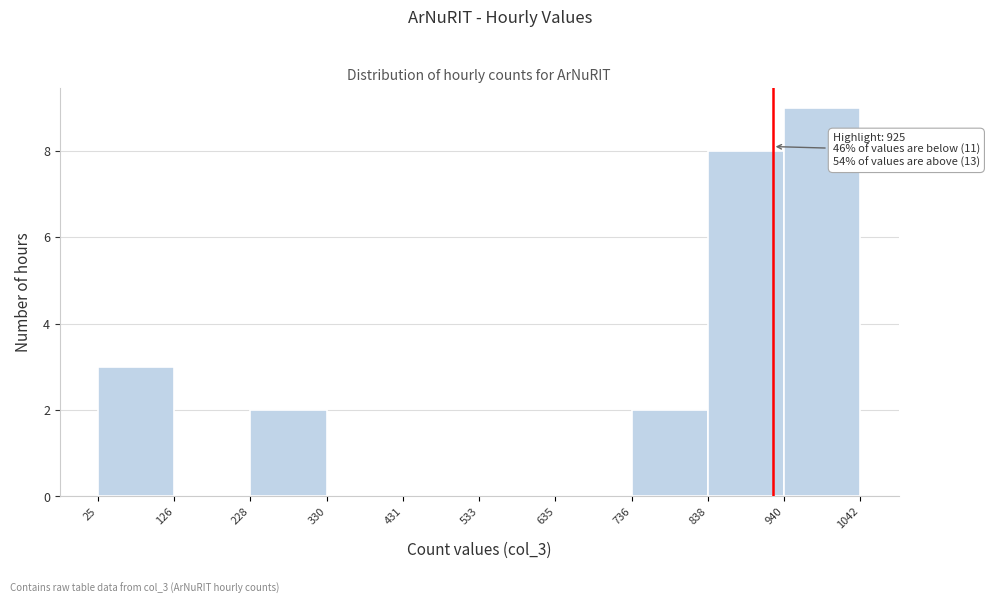

Over which range of the x-axis is the bar tallest?

940 to 1042